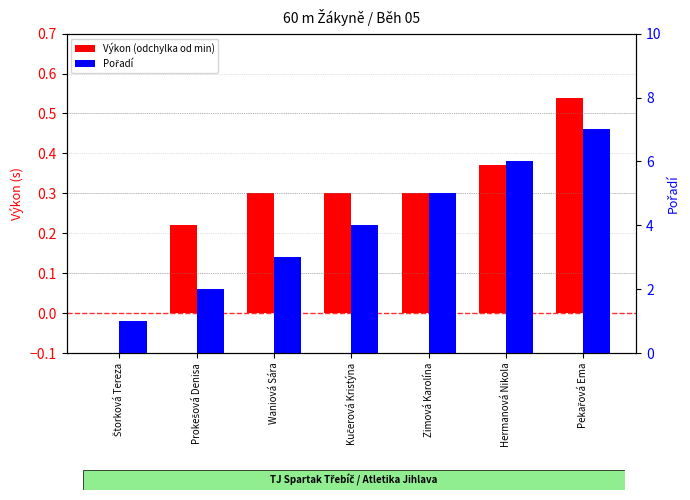

At how many categories does at least one series exceed 5?

2